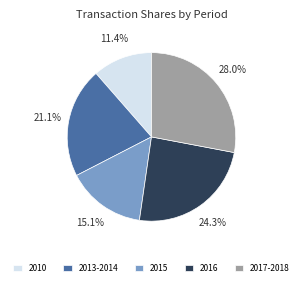

Which category has the biggest portion of the pie?

2017-2018